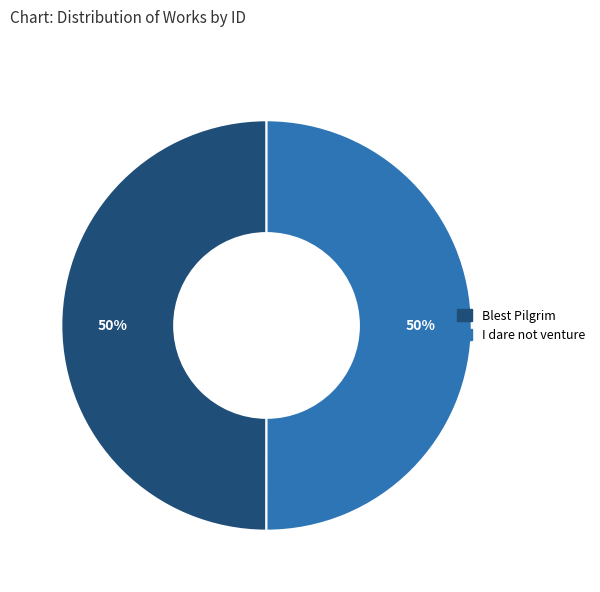

Approximately how many times larger is the value at Blest Pilgrim compared to I dare not venture?

1.0